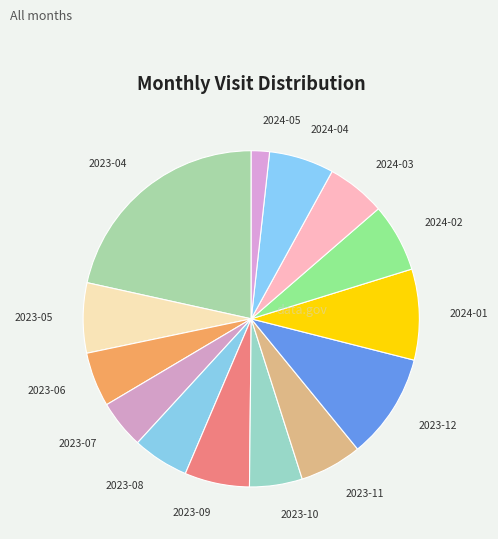

Is 2023-07 the majority of the pie?

No